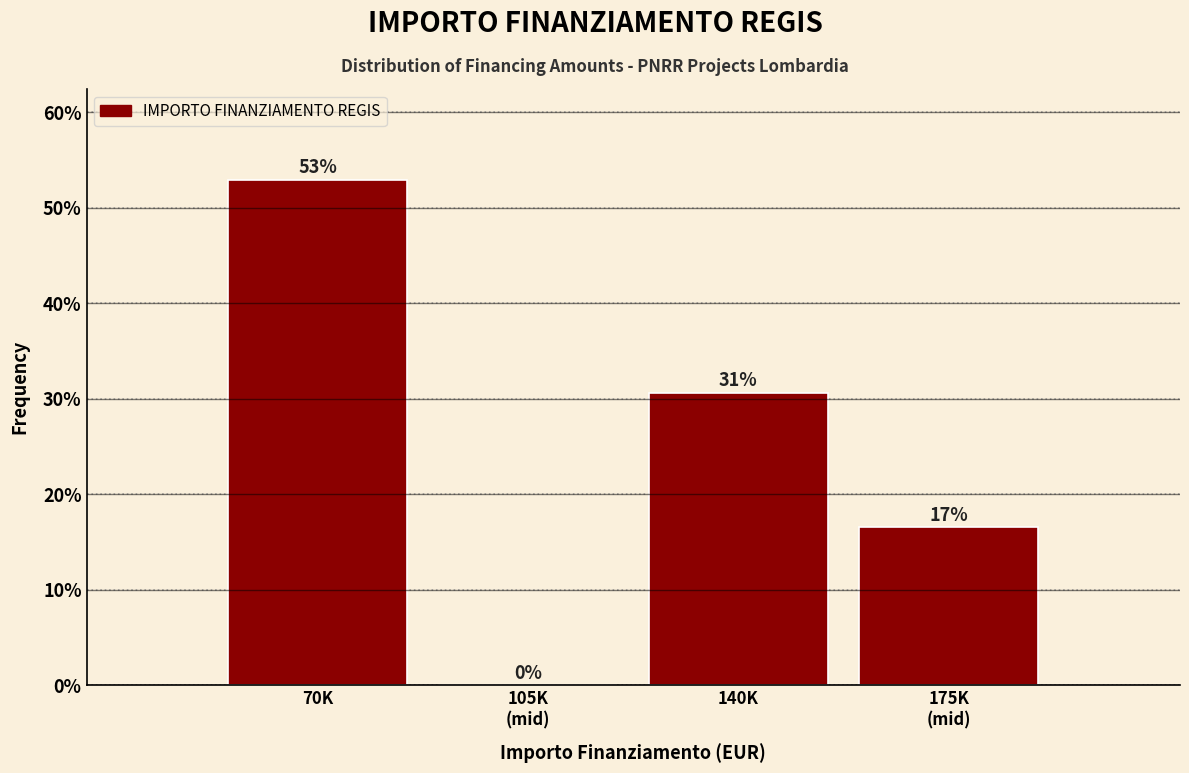

The chart shows a value of 36.1 at 70K. True or false?

False